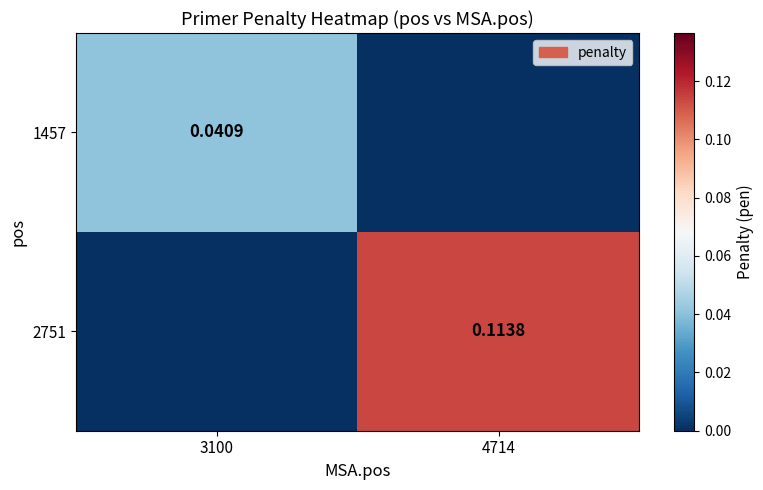

The 1457 series shows 0.0 at 3100. True or false?

True